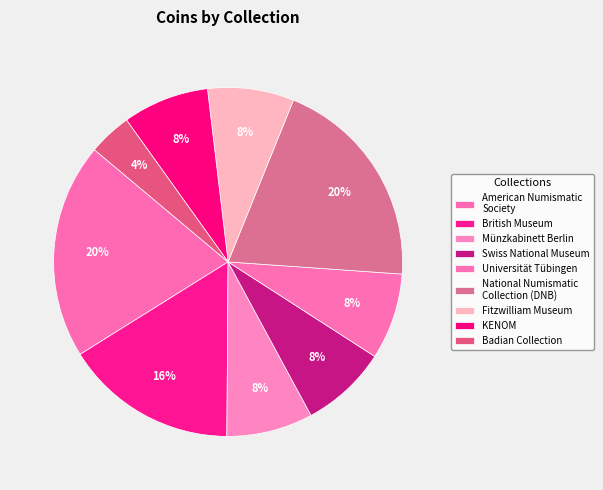

How many segments does this pie chart have?

9